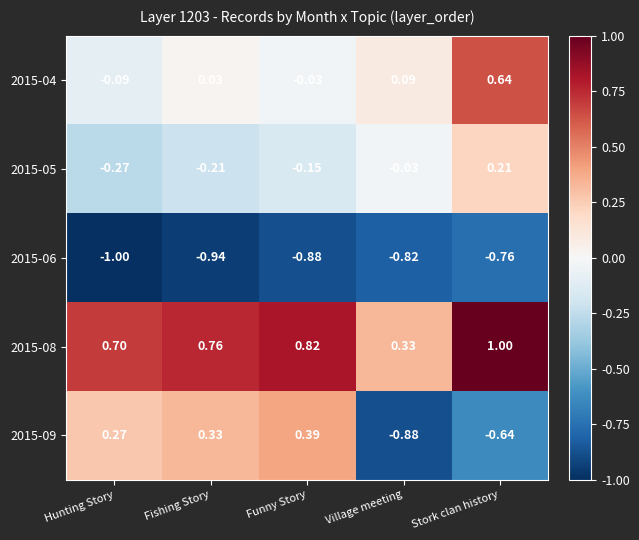

At which category is the sum across all series the highest?

Stork clan history